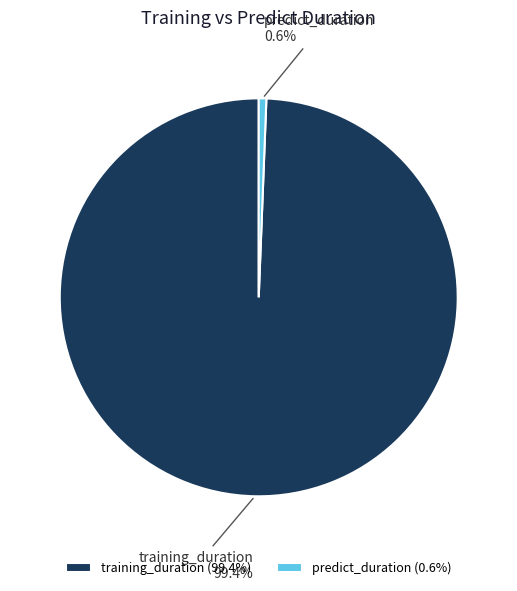

Count the number of slices in the pie.

2